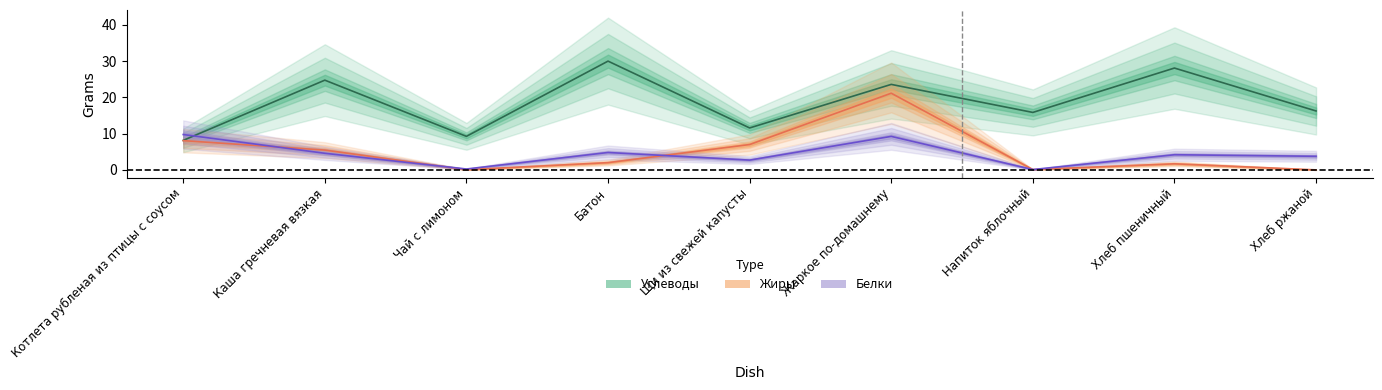

True or false: Углеводы and Жиры intersect in this chart.

False